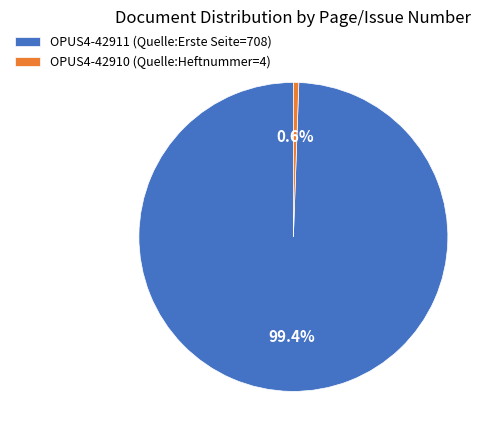

Which slice is the largest?

OPUS4-42911 (Quelle:Erste Seite=708)